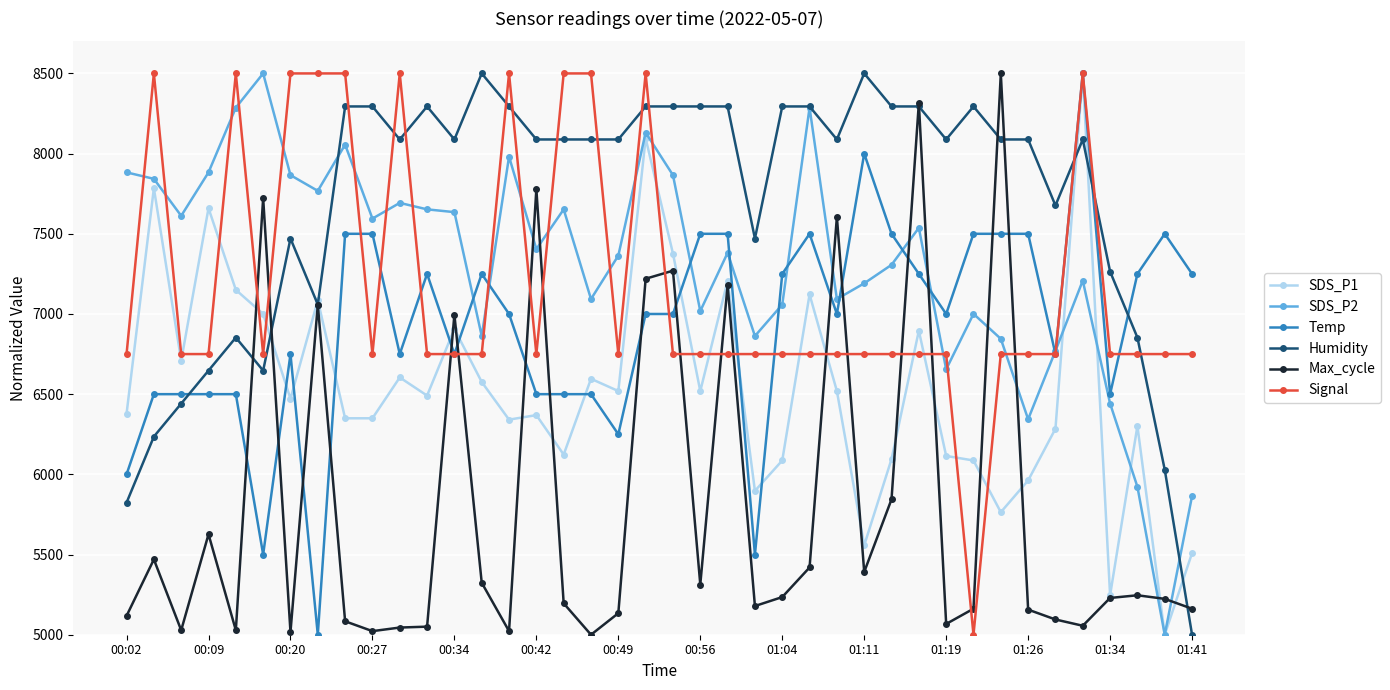

What is the sum of all SDS_P1 values?

261605.1